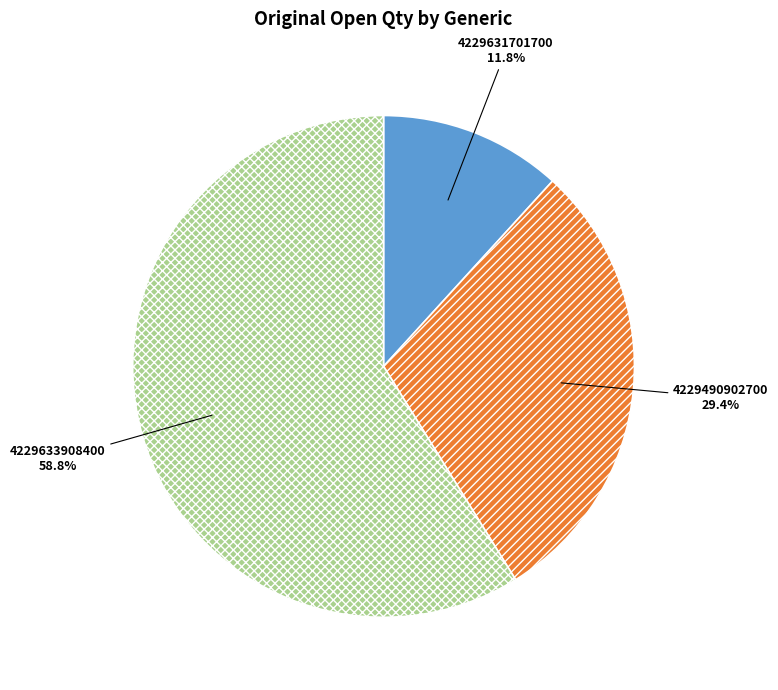

True or false: 4229490902700 accounts for 21% of the total.

False